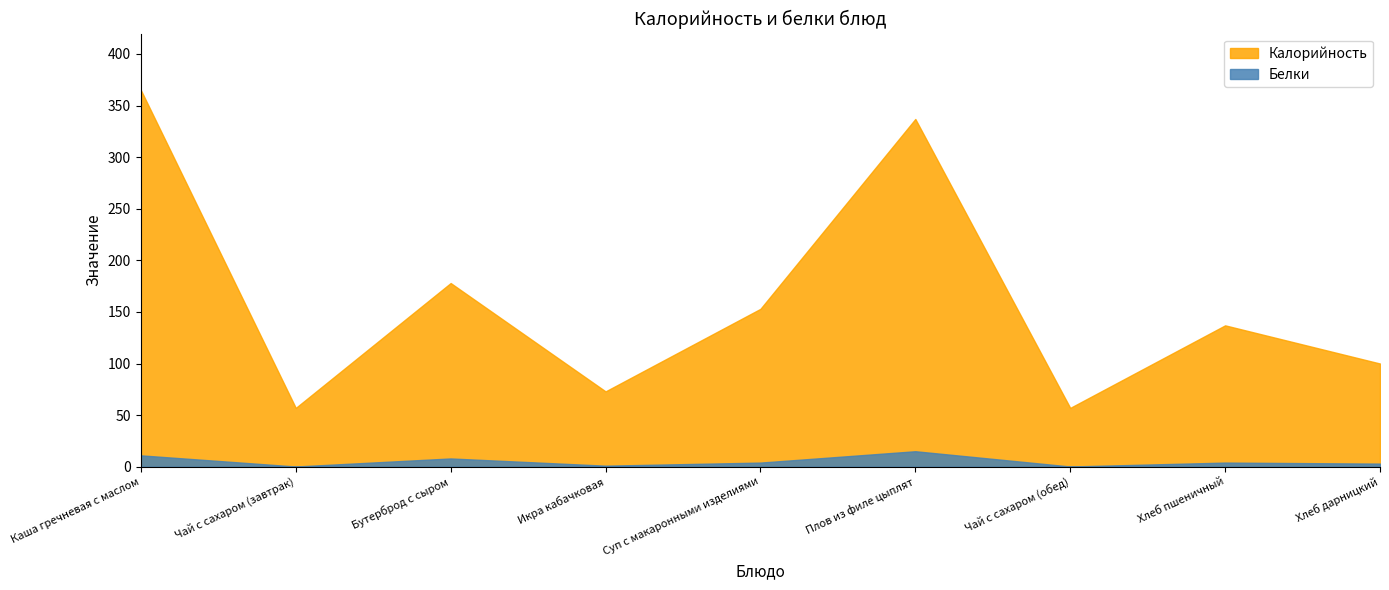

Which series has the largest range (max minus min)?

Калорийность